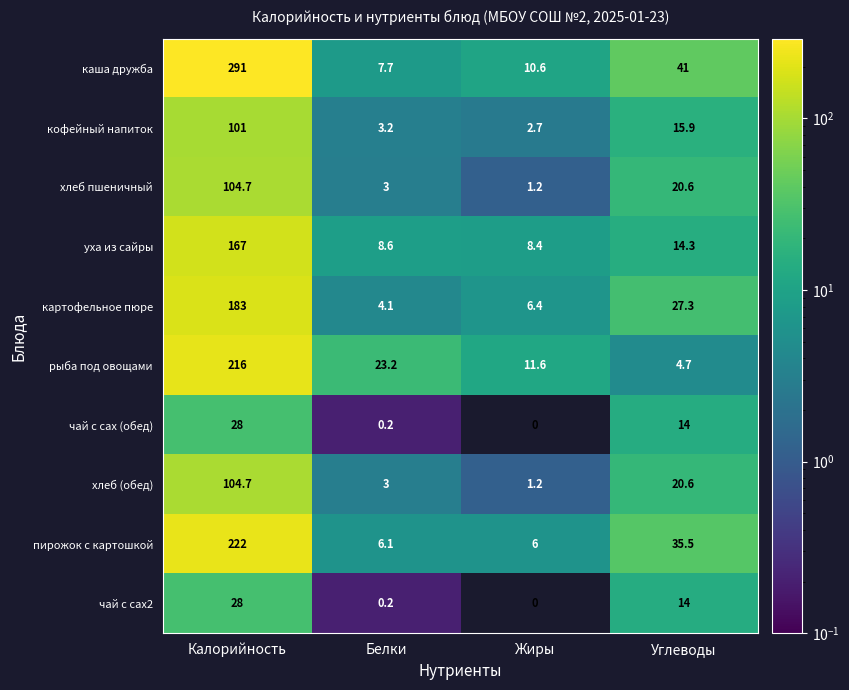

What is the difference between the уха из сайры values at Жиры and Углеводы?

5.9